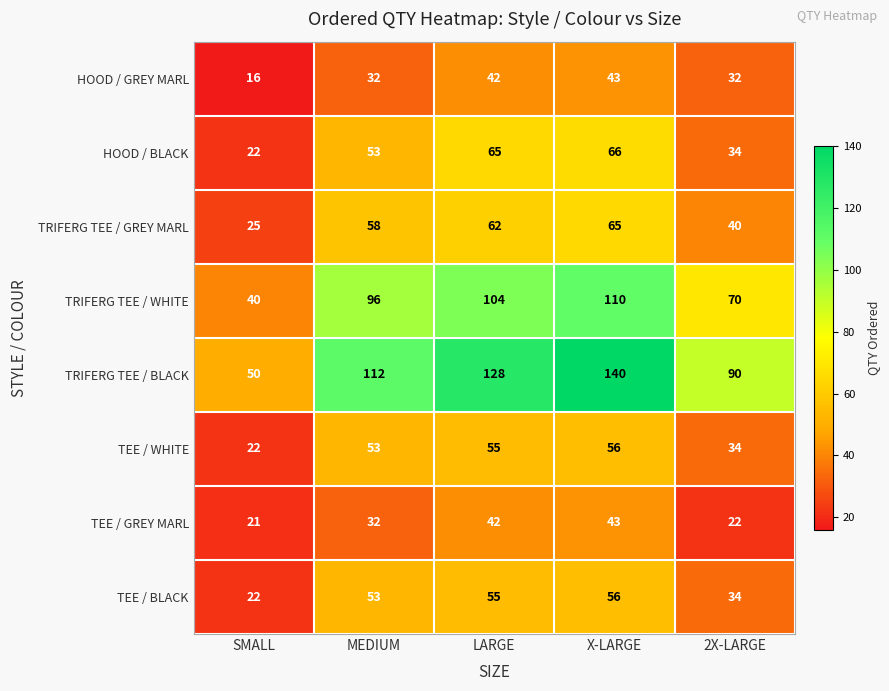

What is the smallest value displayed?

16